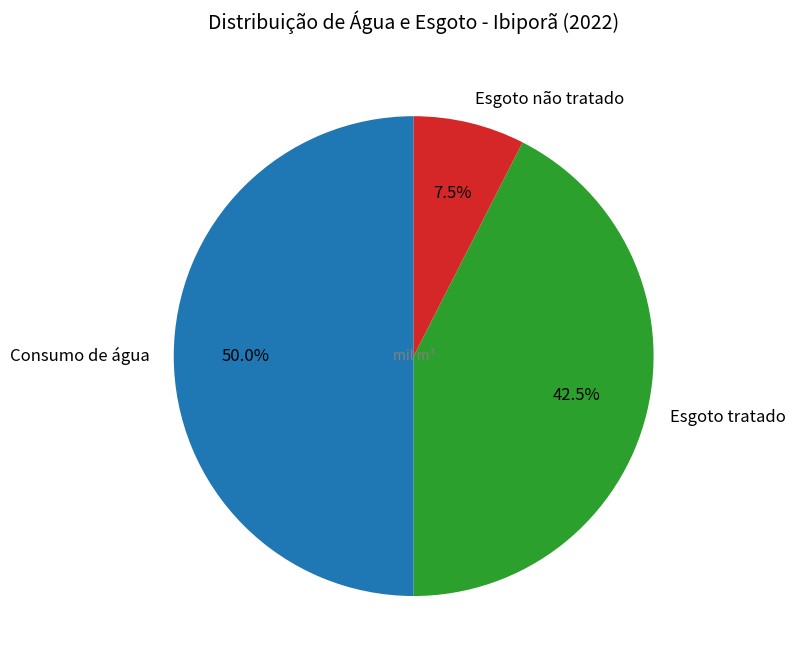

Approximately how many times larger is the value at Esgoto tratado compared to Esgoto não tratado?

5.7